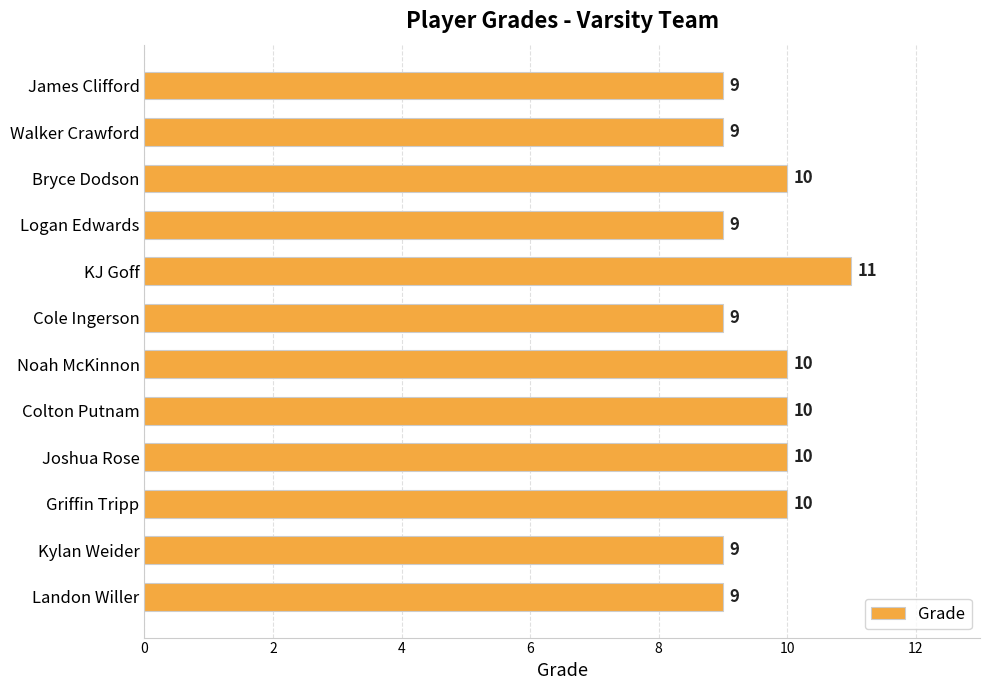

Which category has the highest value across all series?

KJ Goff